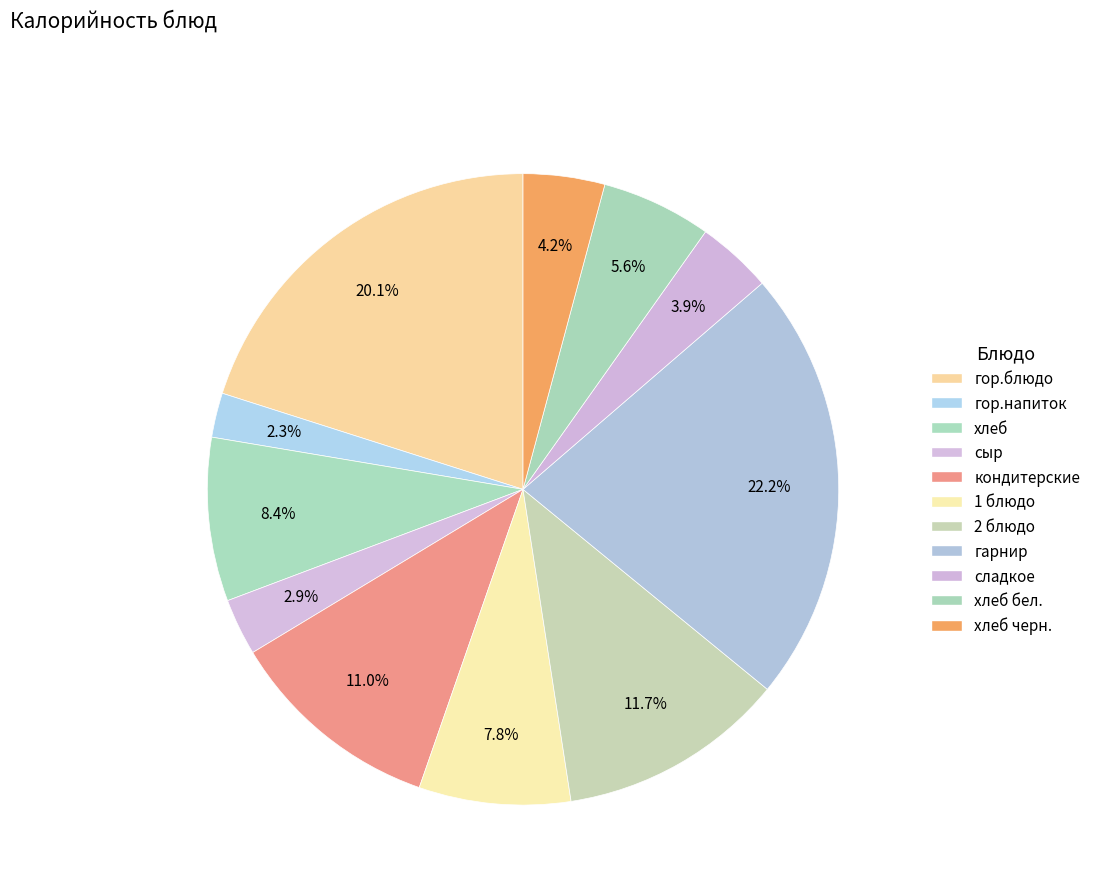

Rank the categories by value from lowest to highest.

гор.напиток, сыр, сладкое, хлеб черн., хлеб бел., 1 блюдо, хлеб, кондитерские, 2 блюдо, гор.блюдо, гарнир